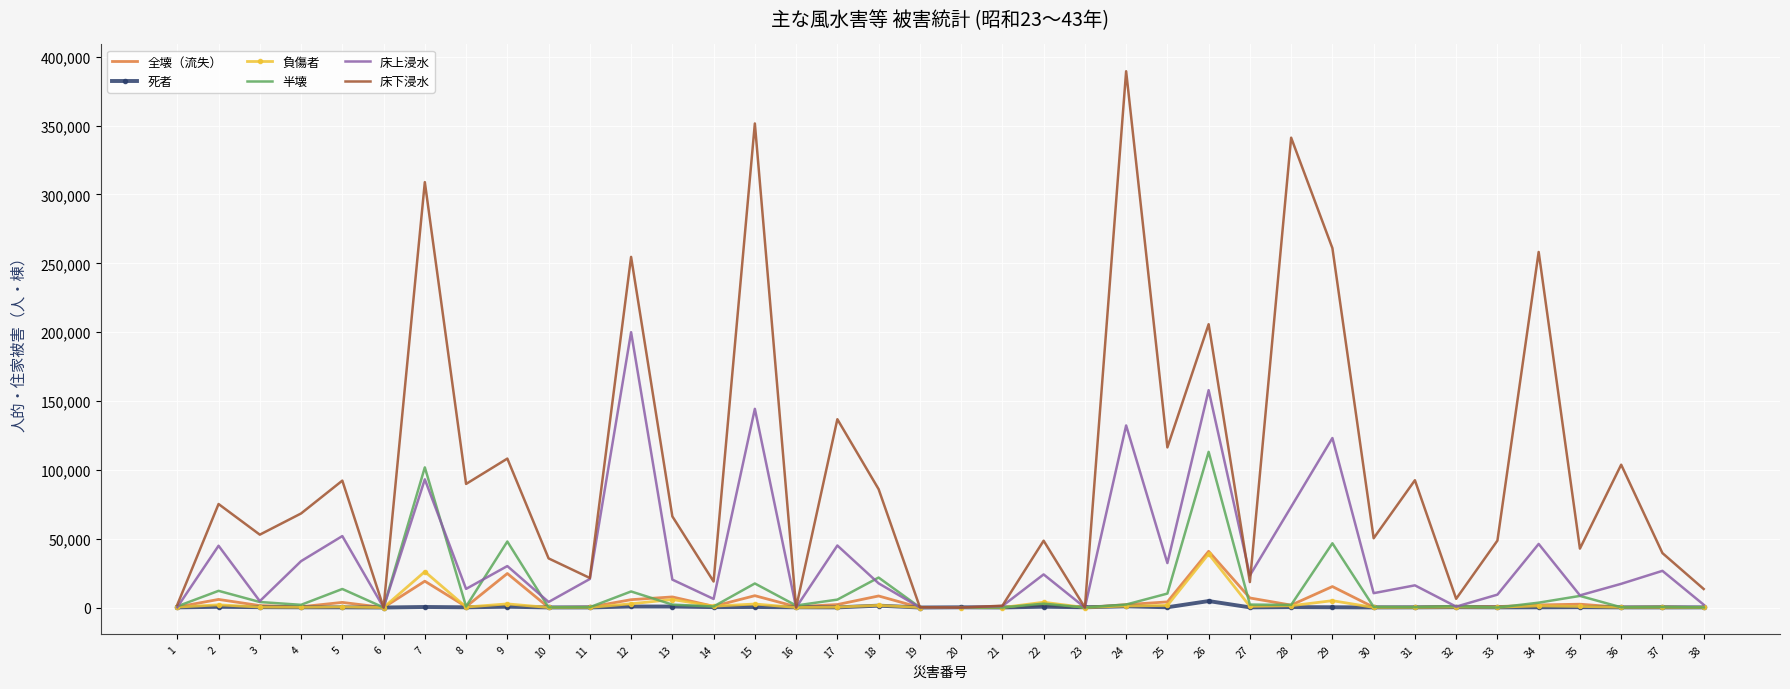

How many distinct data groups are displayed?

6